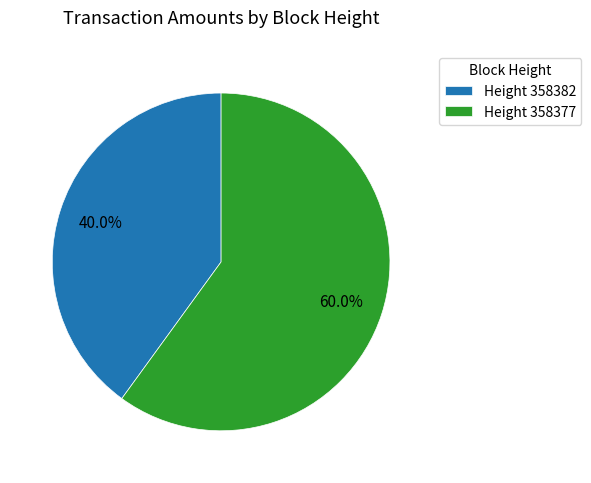

What portion of the pie excludes Height 358377?

40.0%